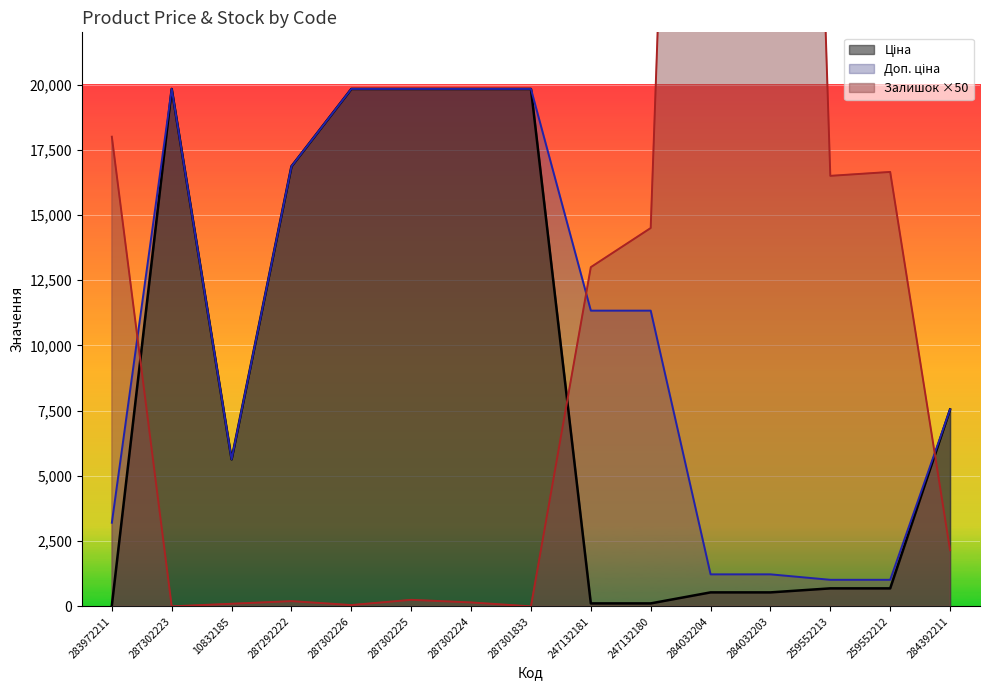

What is the value of the Доп. ціна point at the 3rd from the left?

5636.0